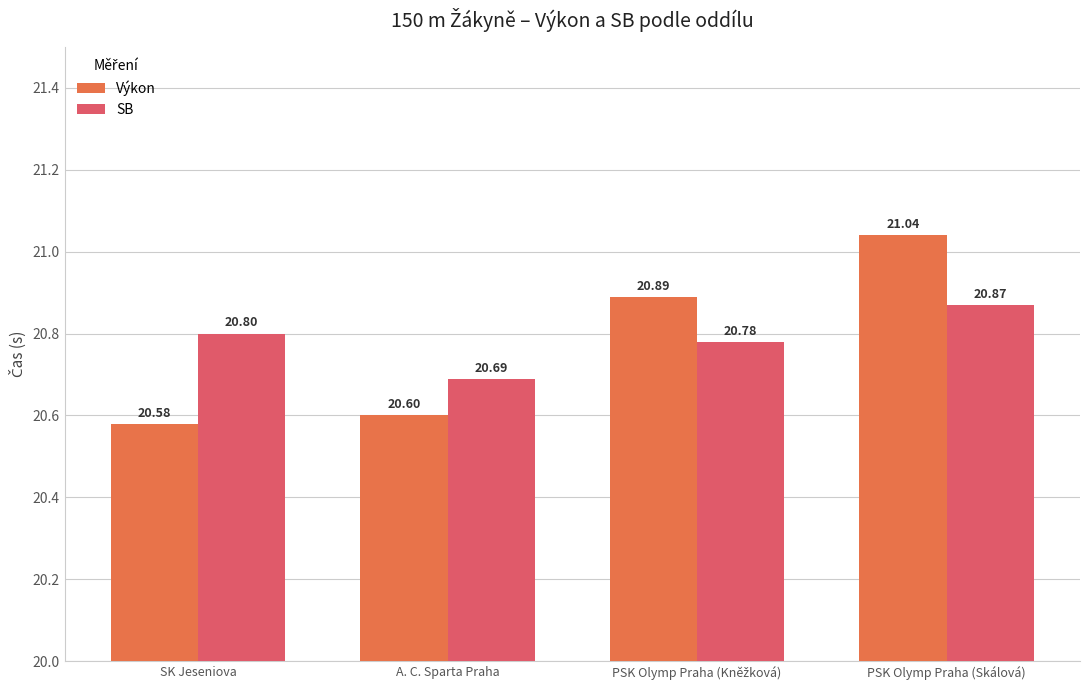

The Výkon series shows 27.5 at A. C. Sparta Praha. True or false?

False